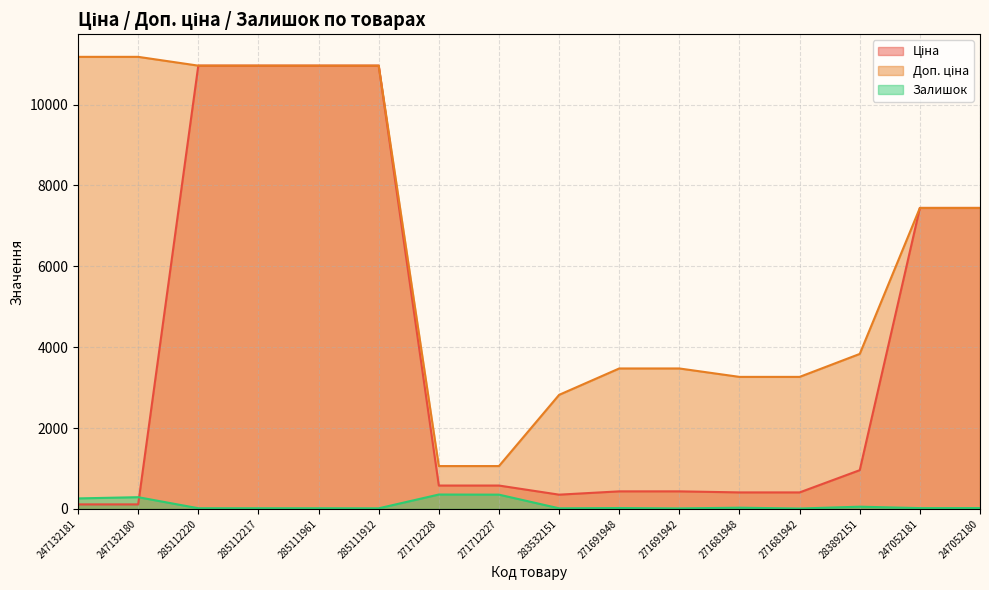

Which category has the highest value in the Залишок series?

271712228